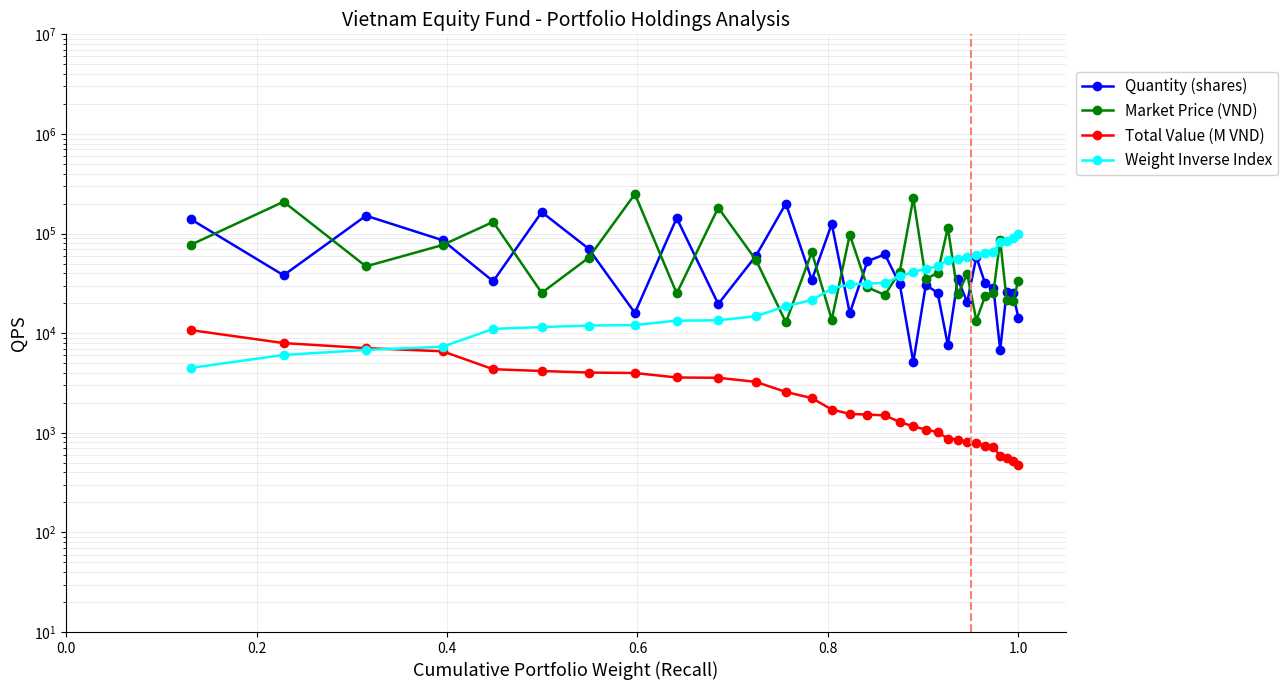

True or false: Total Value (M VND) and Market Price (VND) cross at least once.

False